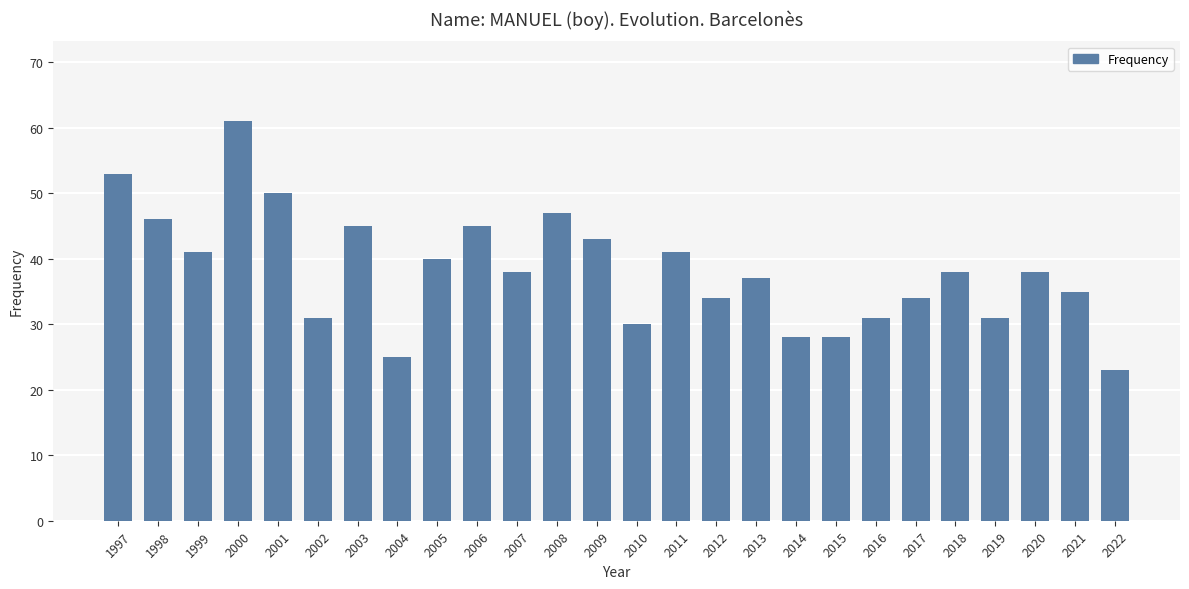

Between 2005 and 2013, which is larger?

2005